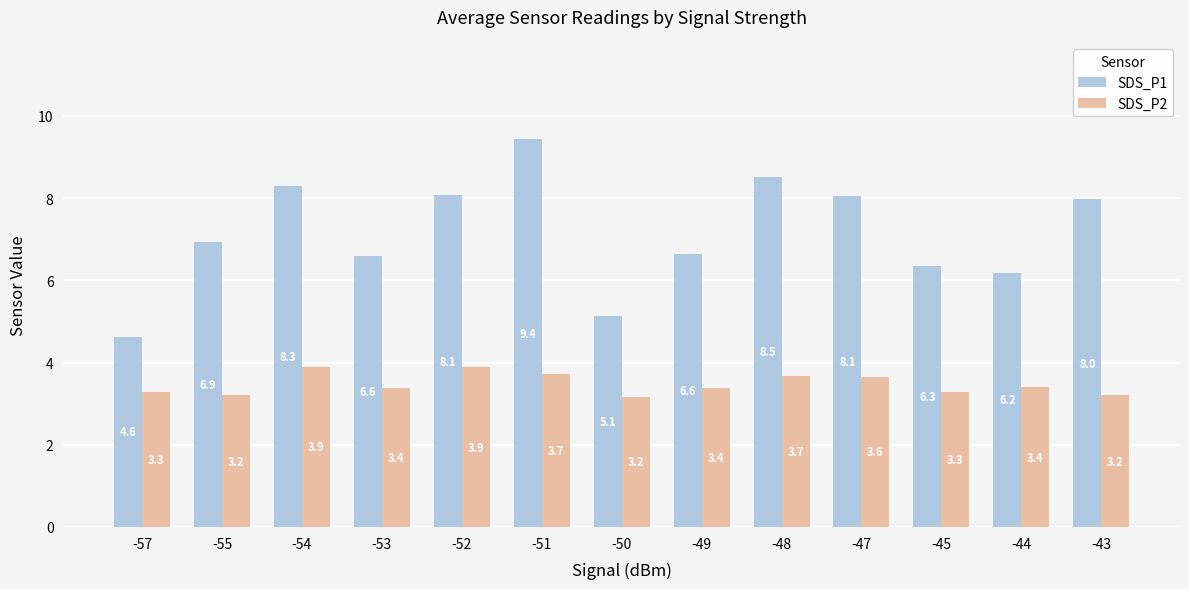

List the series in order of their peak value, highest first.

SDS_P1, SDS_P2